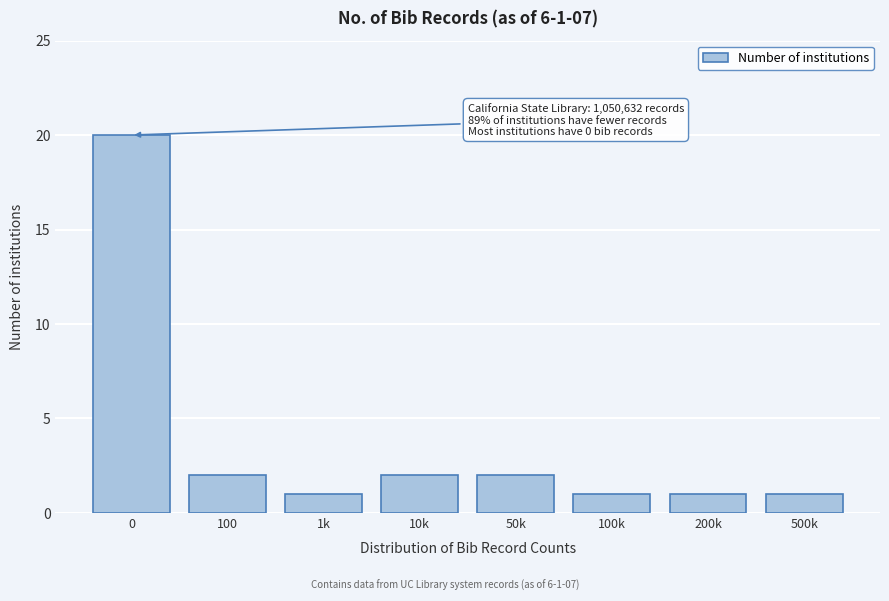

Reading left to right, transcribe all the data shown in this chart.

20	2	1	2	2	1	1	1